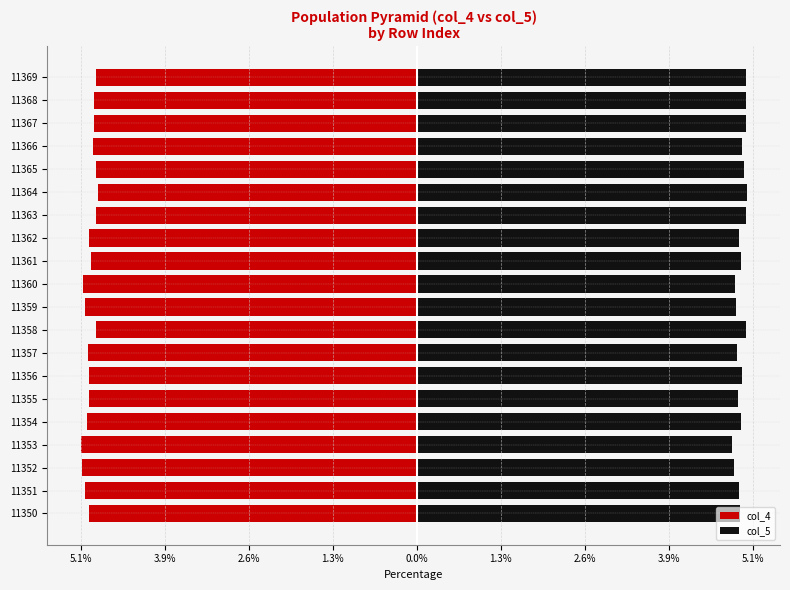

True or false: col_4 has a value of -1.4 at 11363.

False